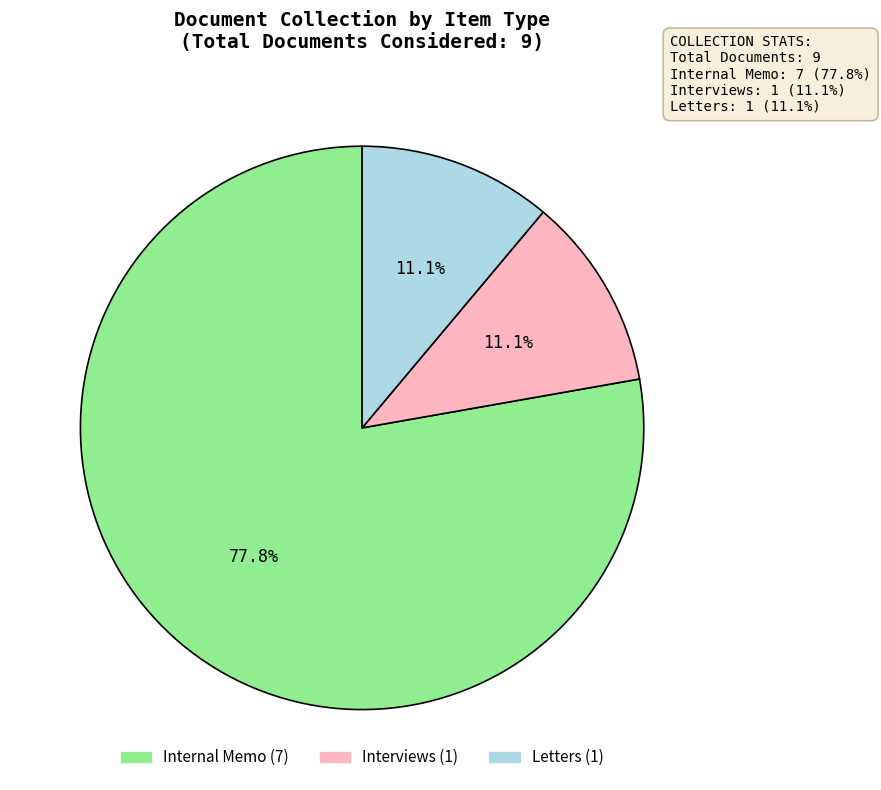

Is there a majority slice in this chart?

Yes